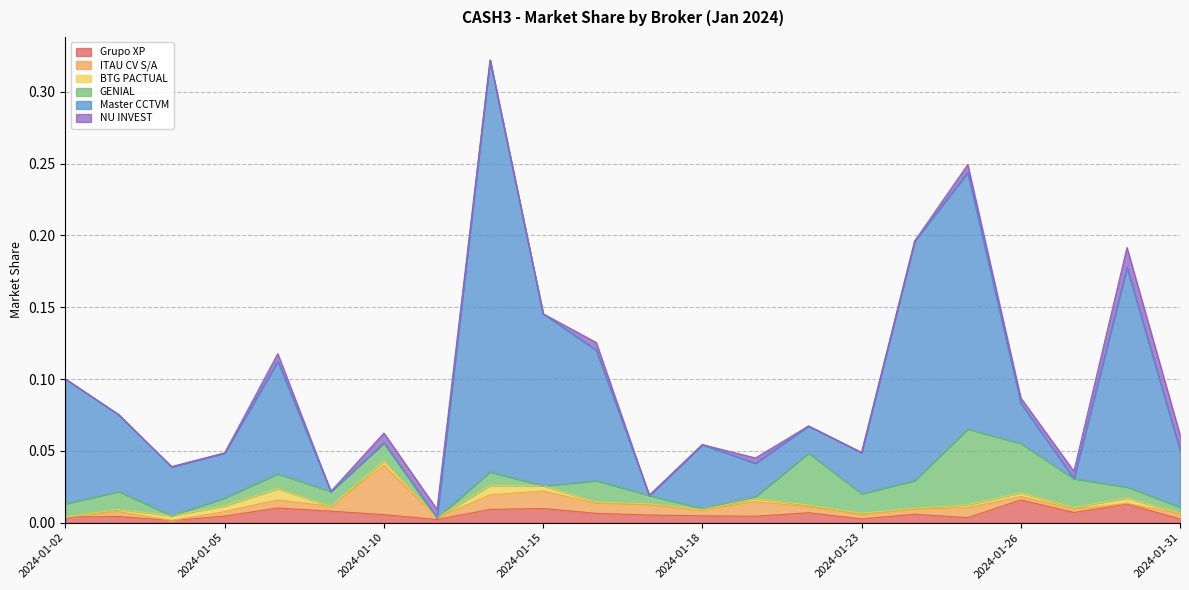

At which category does Grupo XP reach its first local peak?

2024-01-03